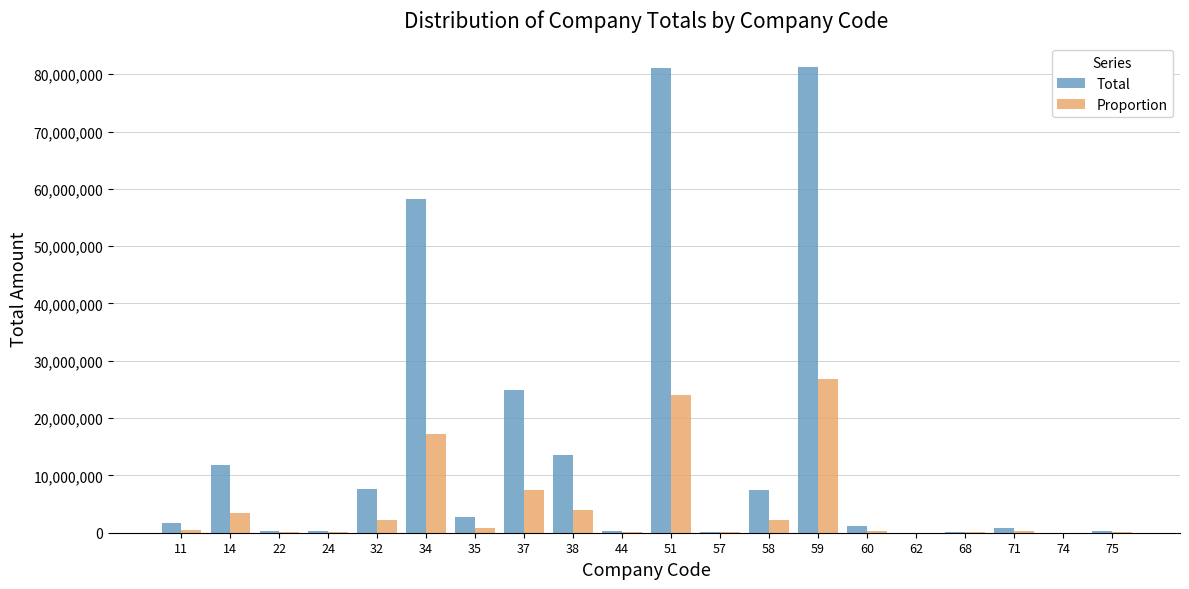

What is the sum of all Proportion values?

89690000.0